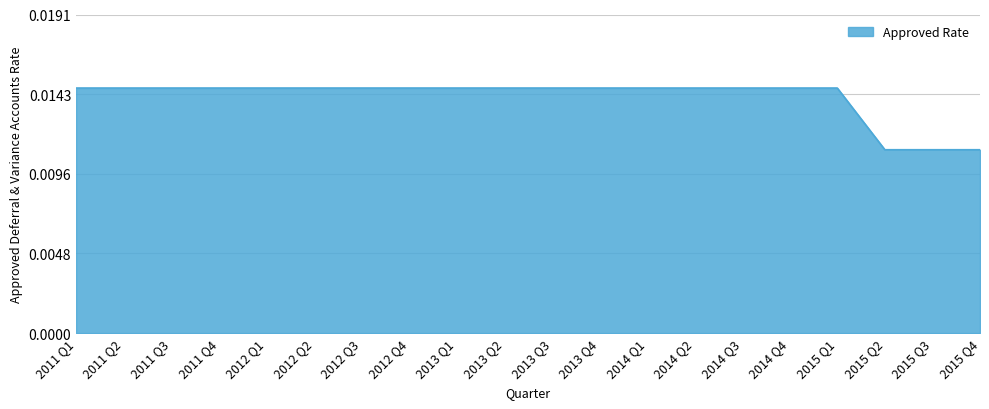

What position from the left is 2013 Q3?

11